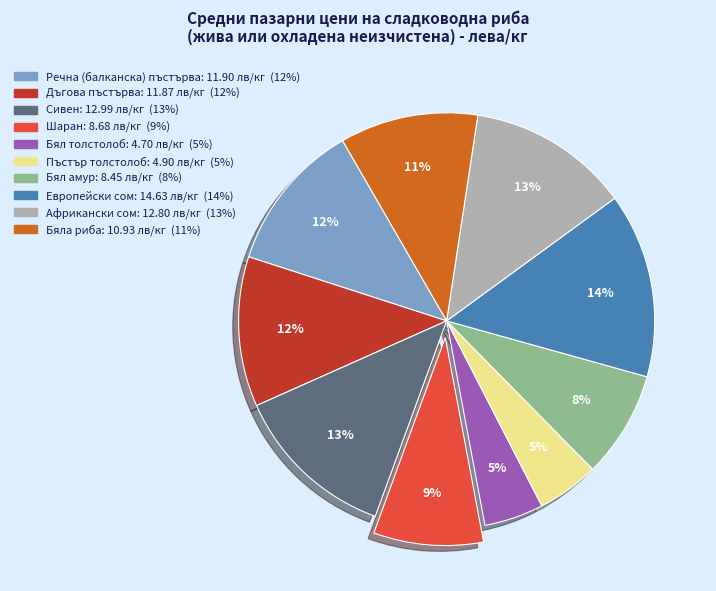

The Африкански сом slice represents 13% of the pie. True or false?

True